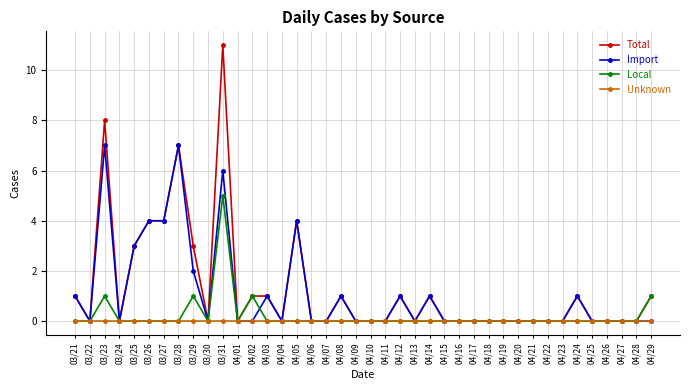

The value of Total at 04/15 is 0. True or false?

True